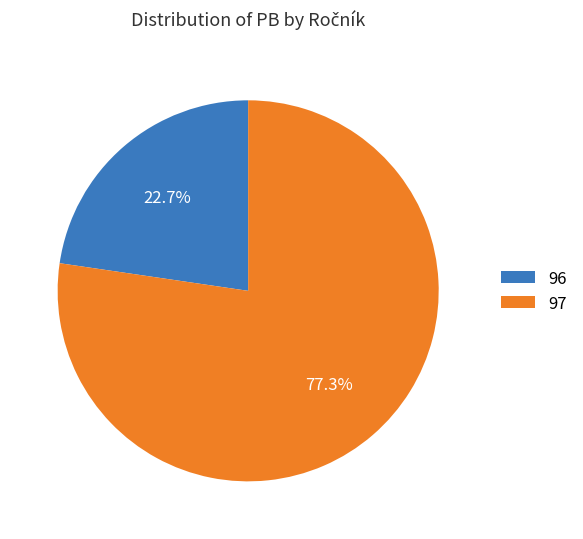

Rank the categories by value from lowest to highest.

96, 97